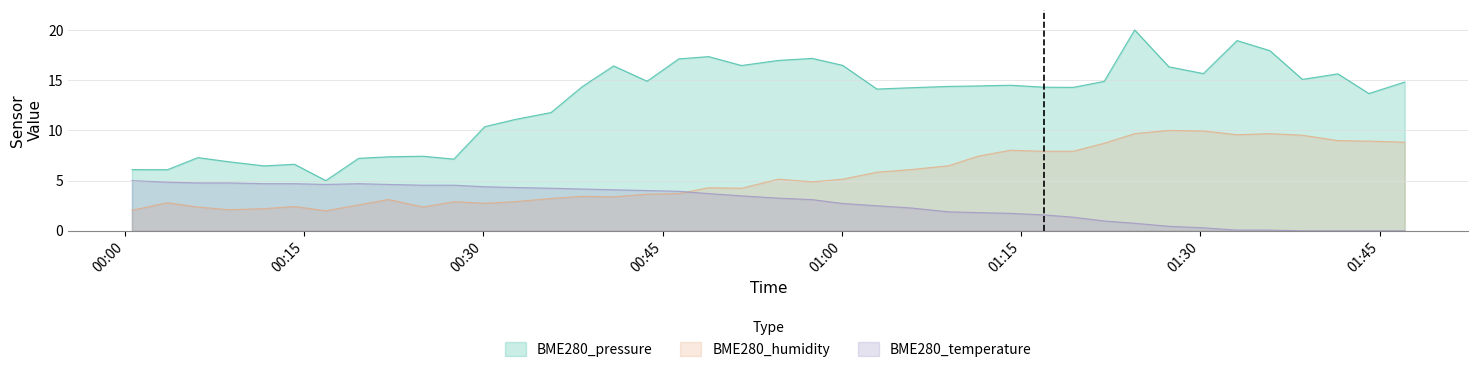

Reading left to right, extract all data points from this chart.

BME280_temperature: 2022/08/22 00:00:36=5.0	2022/08/22 00:03:34=4.8	2022/08/22 00:06:07=4.8	2022/08/22 00:08:41=4.8	2022/08/22 00:11:39=4.7	2022/08/22 00:14:12=4.7	2022/08/22 00:16:49=4.6	2022/08/22 00:19:34=4.7	2022/08/22 00:22:04=4.6	2022/08/22 00:24:57=4.5	2022/08/22 00:27:32=4.5	2022/08/22 00:30:07=4.4	2022/08/22 00:32:39=4.3	2022/08/22 00:35:40=4.2	2022/08/22 00:38:16=4.2	2022/08/22 00:40:54=4.1	2022/08/22 00:43:42=4.0	2022/08/22 00:46:21=3.9	2022/08/22 00:48:51=3.7	2022/08/22 00:51:36=3.5	2022/08/22 00:54:41=3.3	2022/08/22 00:57:32=3.1	2022/08/22 01:00:04=2.7	2022/08/22 01:02:56=2.5	2022/08/22 01:05:51=2.3	2022/08/22 01:08:55=1.9	2022/08/22 01:11:25=1.8	2022/08/22 01:14:07=1.7	2022/08/22 01:16:54=1.6	2022/08/22 01:19:21=1.4	2022/08/22 01:21:57=1.0	2022/08/22 01:24:30=0.8	2022/08/22 01:27:22=0.5	2022/08/22 01:30:15=0.3	2022/08/22 01:33:04=0.1	2022/08/22 01:35:49=0.1	2022/08/22 01:38:32=0.0	2022/08/22 01:41:30=0.0	2022/08/22 01:44:06=0.0	2022/08/22 01:47:06=0.0
BME280_humidity: 2022/08/22 00:00:36=2.1	2022/08/22 00:03:34=2.8	2022/08/22 00:06:07=2.4	2022/08/22 00:08:41=2.1	2022/08/22 00:11:39=2.2	2022/08/22 00:14:12=2.4	2022/08/22 00:16:49=2.0	2022/08/22 00:19:34=2.6	2022/08/22 00:22:04=3.1	2022/08/22 00:24:57=2.4	2022/08/22 00:27:32=2.9	2022/08/22 00:30:07=2.7	2022/08/22 00:32:39=2.9	2022/08/22 00:35:40=3.2	2022/08/22 00:38:16=3.4	2022/08/22 00:40:54=3.4	2022/08/22 00:43:42=3.7	2022/08/22 00:46:21=3.7	2022/08/22 00:48:51=4.3	2022/08/22 00:51:36=4.2	2022/08/22 00:54:41=5.1	2022/08/22 00:57:32=4.9	2022/08/22 01:00:04=5.1	2022/08/22 01:02:56=5.8	2022/08/22 01:05:51=6.1	2022/08/22 01:08:55=6.5	2022/08/22 01:11:25=7.4	2022/08/22 01:14:07=8.0	2022/08/22 01:16:54=7.9	2022/08/22 01:19:21=7.9	2022/08/22 01:21:57=8.7	2022/08/22 01:24:30=9.7	2022/08/22 01:27:22=10.0	2022/08/22 01:30:15=9.9	2022/08/22 01:33:04=9.6	2022/08/22 01:35:49=9.7	2022/08/22 01:38:32=9.5	2022/08/22 01:41:30=9.0	2022/08/22 01:44:06=8.9	2022/08/22 01:47:06=8.8
BME280_pressure: 2022/08/22 00:00:36=6.1	2022/08/22 00:03:34=6.1	2022/08/22 00:06:07=7.3	2022/08/22 00:08:41=6.9	2022/08/22 00:11:39=6.5	2022/08/22 00:14:12=6.6	2022/08/22 00:16:49=5.0	2022/08/22 00:19:34=7.2	2022/08/22 00:22:04=7.4	2022/08/22 00:24:57=7.4	2022/08/22 00:27:32=7.1	2022/08/22 00:30:07=10.4	2022/08/22 00:32:39=11.1	2022/08/22 00:35:40=11.8	2022/08/22 00:38:16=14.3	2022/08/22 00:40:54=16.4	2022/08/22 00:43:42=14.9	2022/08/22 00:46:21=17.1	2022/08/22 00:48:51=17.3	2022/08/22 00:51:36=16.5	2022/08/22 00:54:41=17.0	2022/08/22 00:57:32=17.2	2022/08/22 01:00:04=16.5	2022/08/22 01:02:56=14.1	2022/08/22 01:05:51=14.3	2022/08/22 01:08:55=14.4	2022/08/22 01:11:25=14.4	2022/08/22 01:14:07=14.5	2022/08/22 01:16:54=14.3	2022/08/22 01:19:21=14.3	2022/08/22 01:21:57=14.9	2022/08/22 01:24:30=20.0	2022/08/22 01:27:22=16.3	2022/08/22 01:30:15=15.7	2022/08/22 01:33:04=18.9	2022/08/22 01:35:49=17.9	2022/08/22 01:38:32=15.1	2022/08/22 01:41:30=15.6	2022/08/22 01:44:06=13.7	2022/08/22 01:47:06=14.8